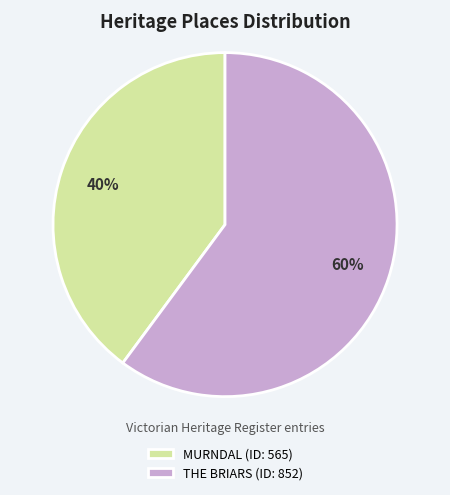

To the nearest percent, what portion does THE BRIARS represent?

60%